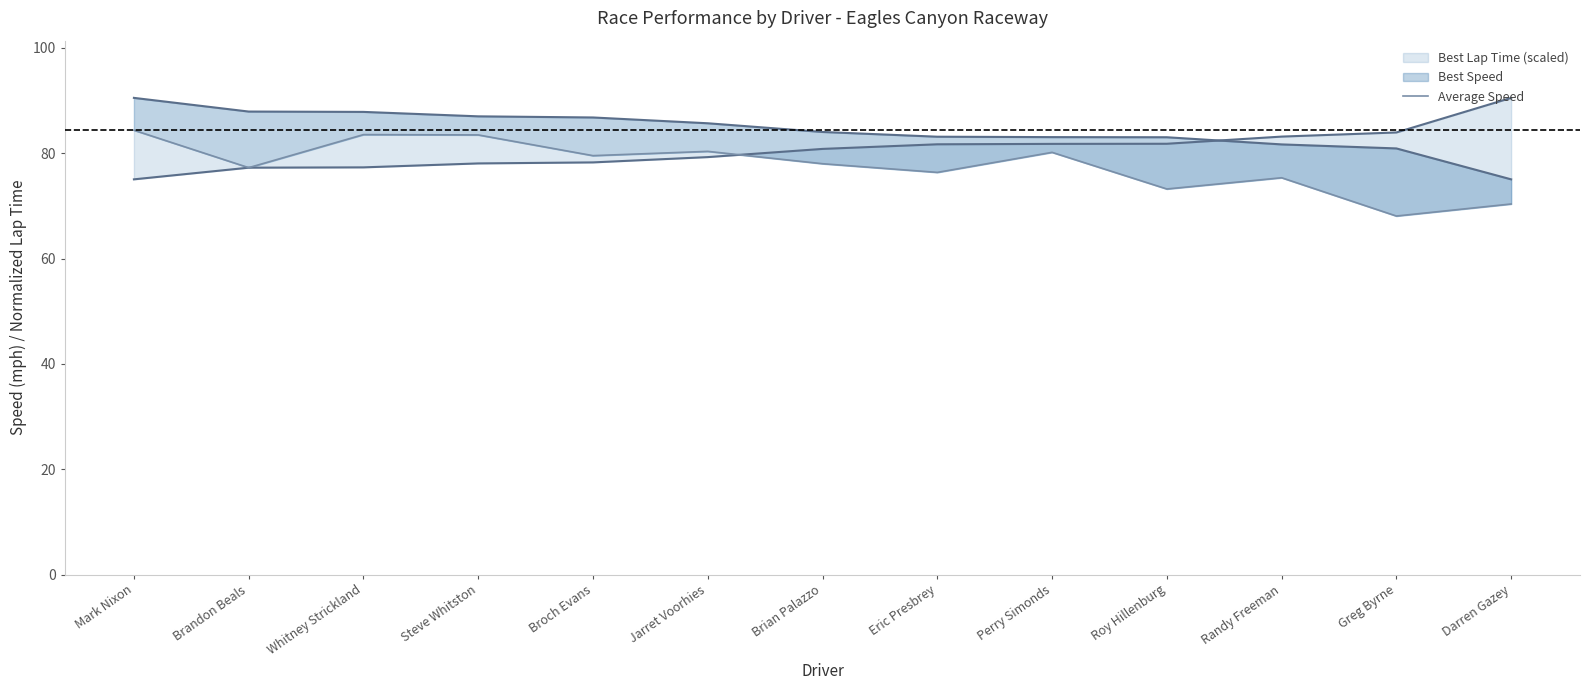

Where do Best Speed and Best Lap Time (scaled) first cross each other?

Roy Hillenburg and Randy Freeman